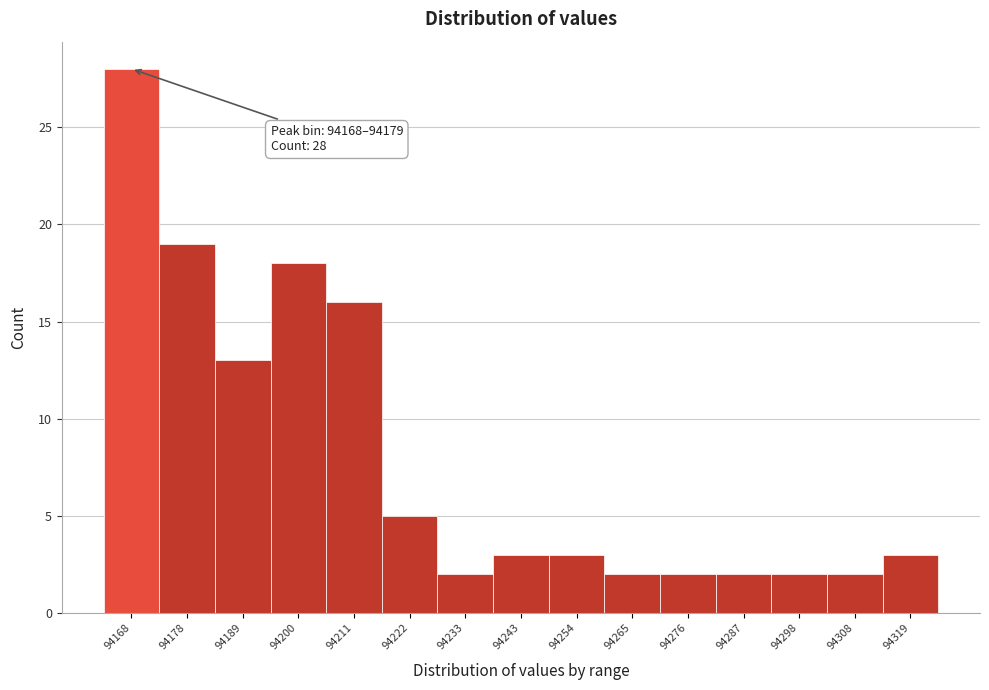

Reading right to left, what are all the values shown in this chart?

3	2	2	2	2	2	3	3	2	5	16	18	13	19	28